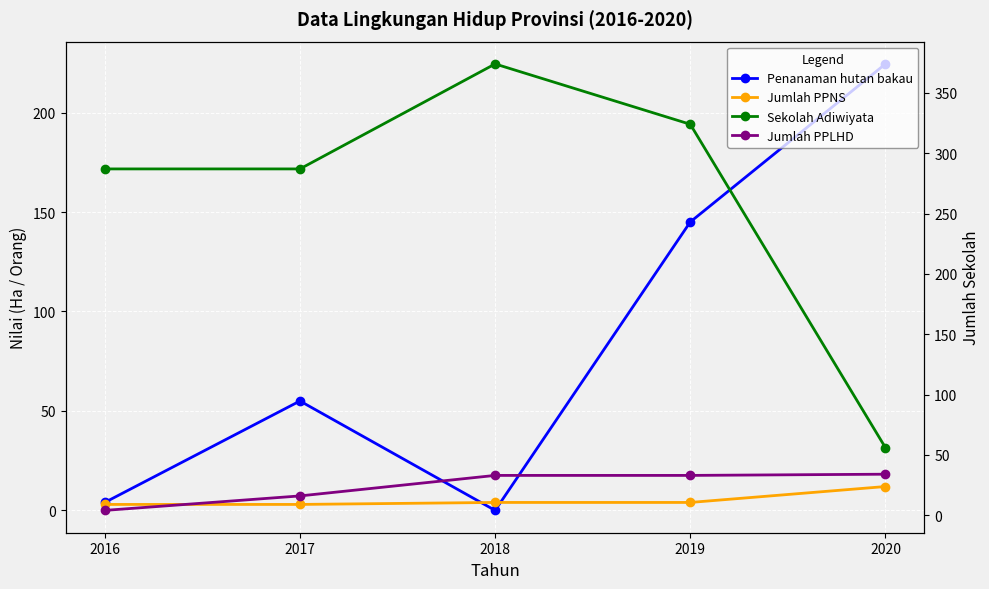

At which label does Sekolah Adiwiyata first exceed 287?

2018